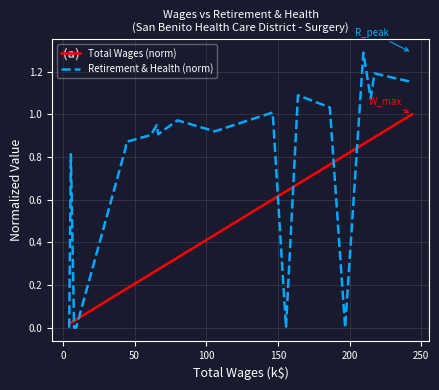

Which series ends up on top after the final intersection of Total Wages (norm) and Retirement & Health (norm)?

Retirement & Health (norm)